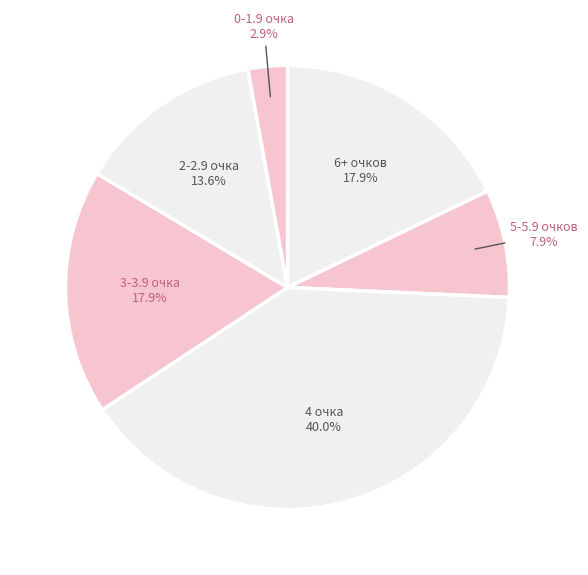

How many segments does this pie chart have?

6